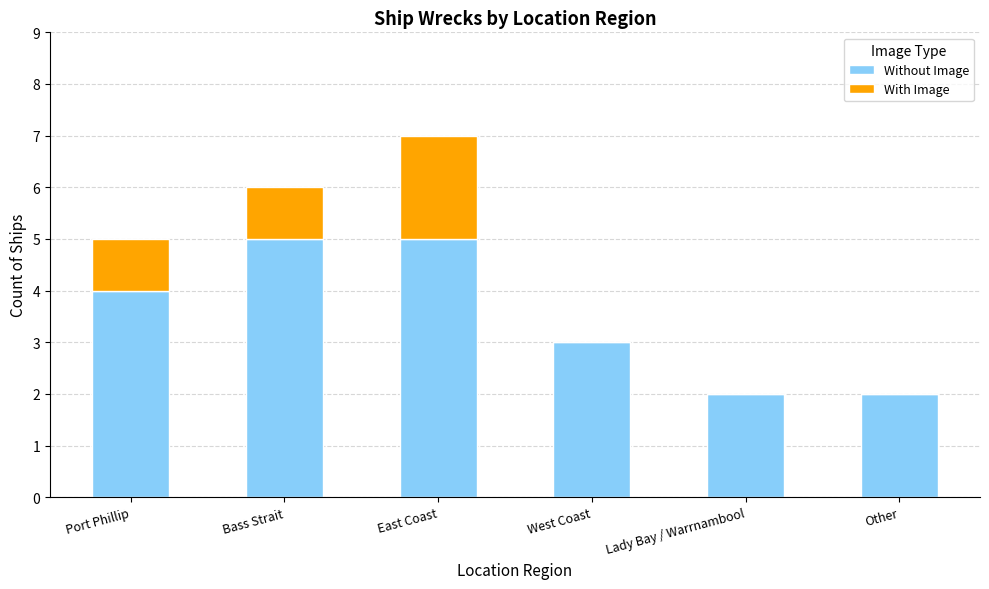

True or false: Without Image has a value of 1 at Lady Bay / Warrnambool.

False